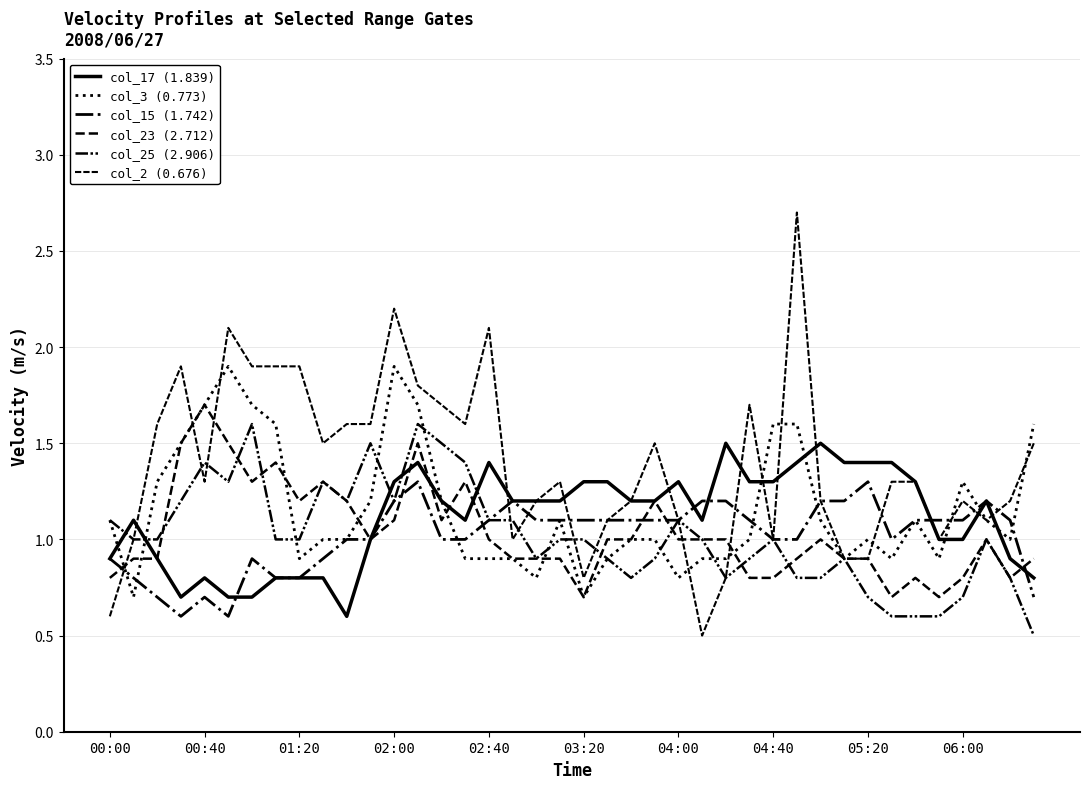

What is the maximum value shown in the chart?

2.7